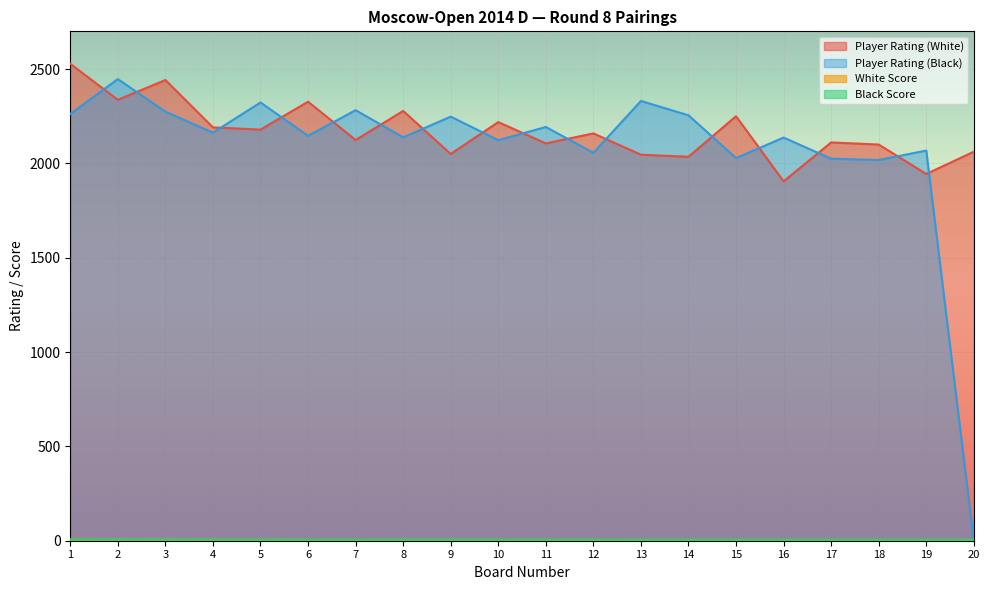

Where is Black Score nearest to the value 5?

5